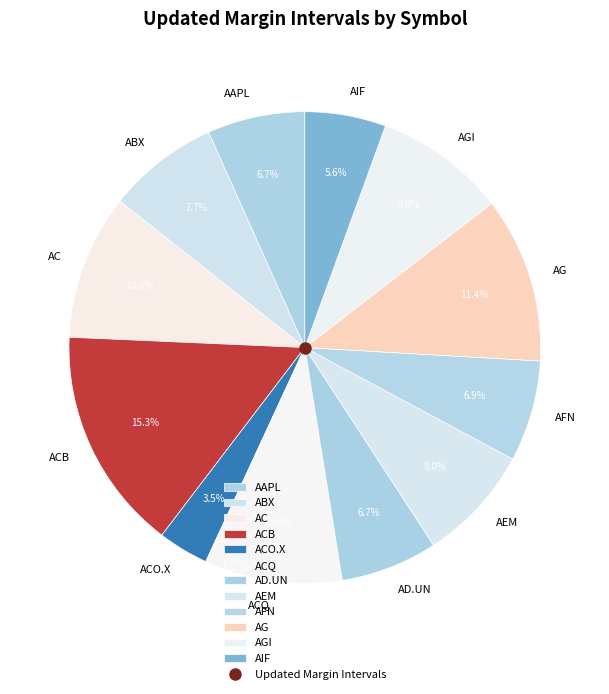

Does AG account for over 50% of the chart?

No